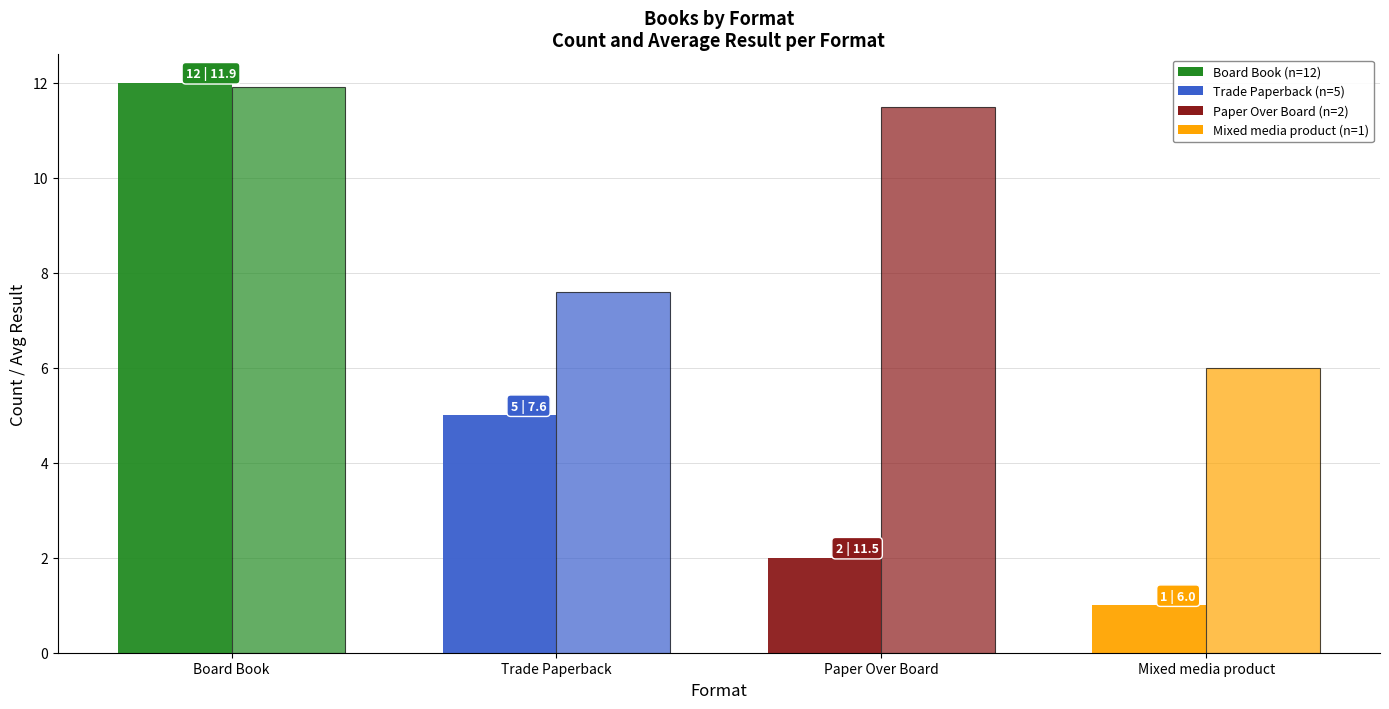

How many bars are there in each group?

2